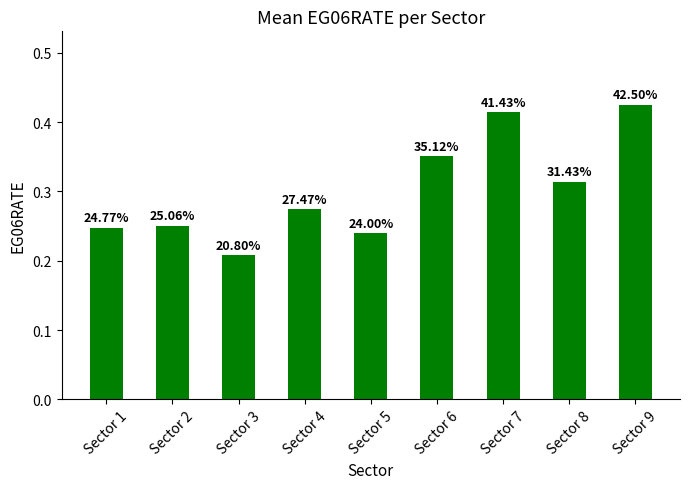

What is the value of the 4th bar from the left?

0.3